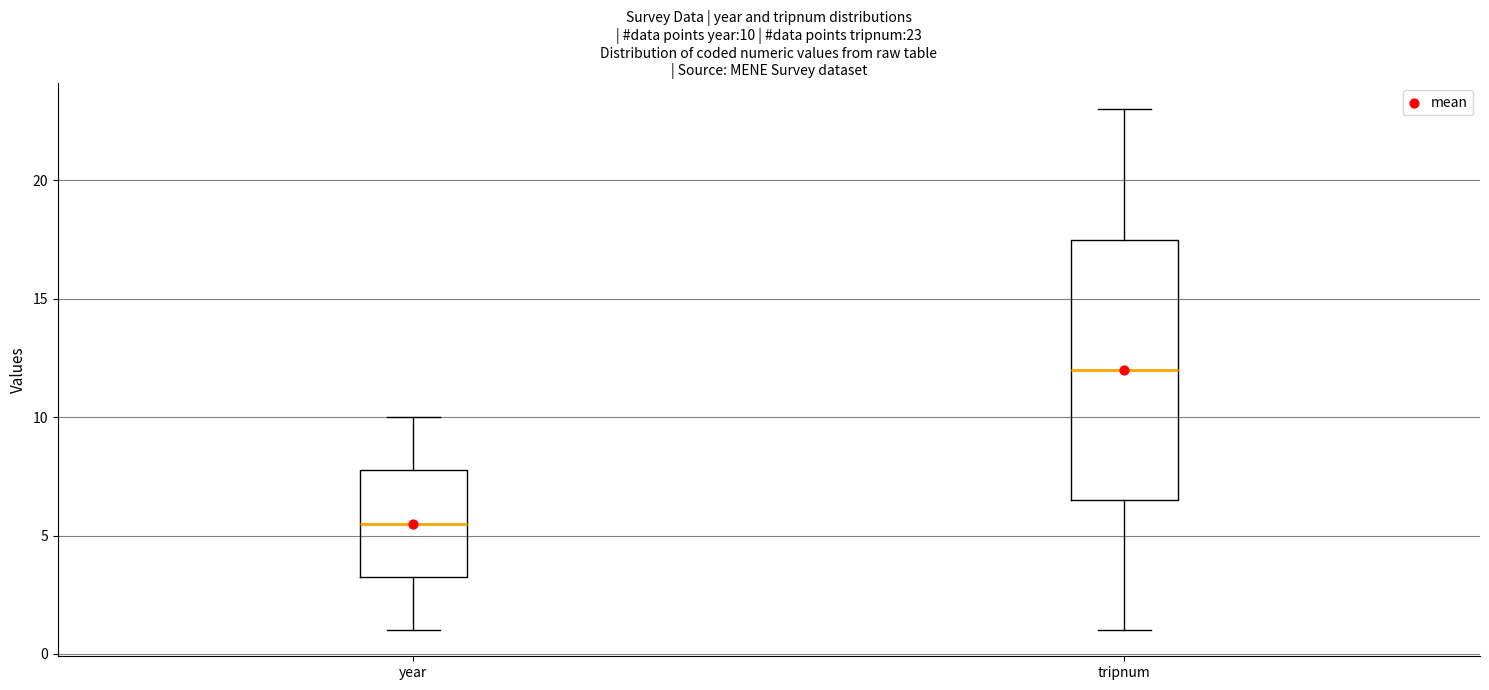

Which box has the highest median line?

tripnum